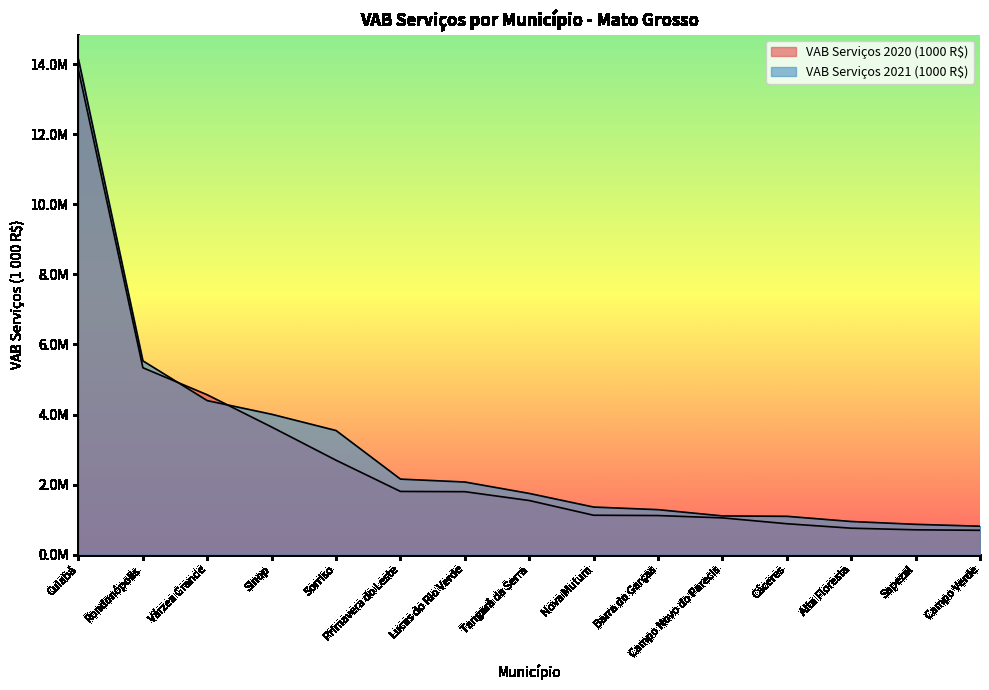

Reading left to right, transcribe all the data shown in this chart.

VAB Serviços 2020 (1000 R$): 13823876.3	5334006.3	4561353.1	3642473.0	2694627.6	1804358.3	1797336.3	1545283.2	1125297.1	1116649.4	1049959.8	882920.7	755714.9	709749.6	695387.7
VAB Serviços 2021 (1000 R$): 14131936.7	5530621.5	4396045.3	4006351.9	3542196.4	2155973.4	2073124.2	1747294.5	1358409.0	1284170.7	1105512.4	1094510.0	946345.1	865563.2	811960.8